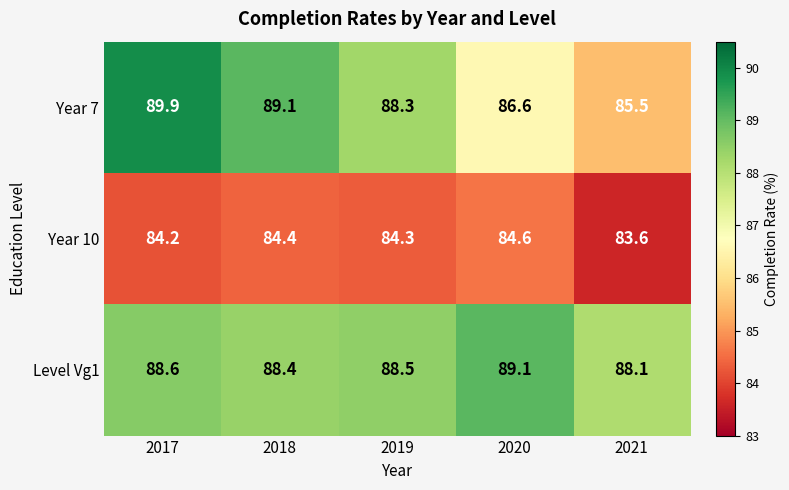

At which category does the chart reach its minimum across all series?

2021